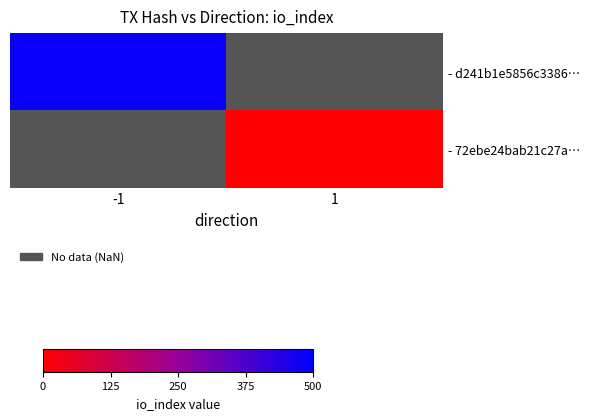

Where is - d241b1e5856c3386… nearest to the value 486?

-1